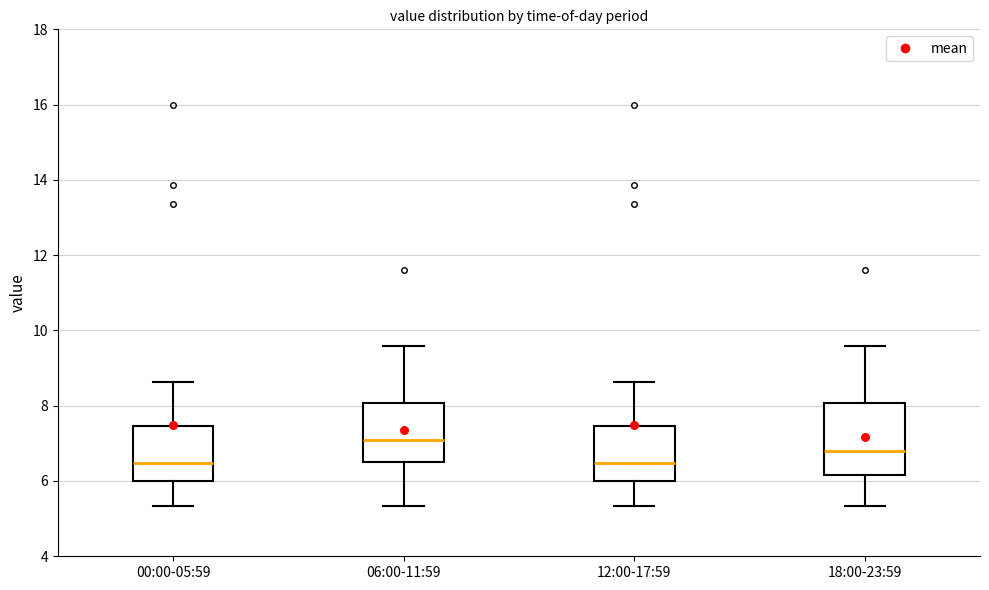

Where does the lower whisker of the box for 00:00-05:59 end on the y-axis? The values are not printed on the chart, so give them approximately, as read against the axis.

5.4